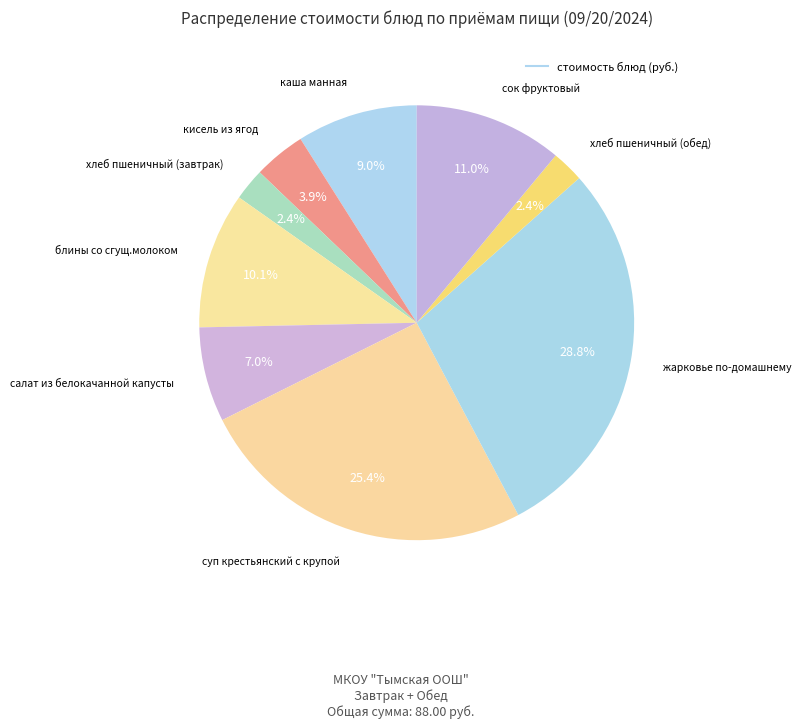

How many segments does this pie chart have?

9